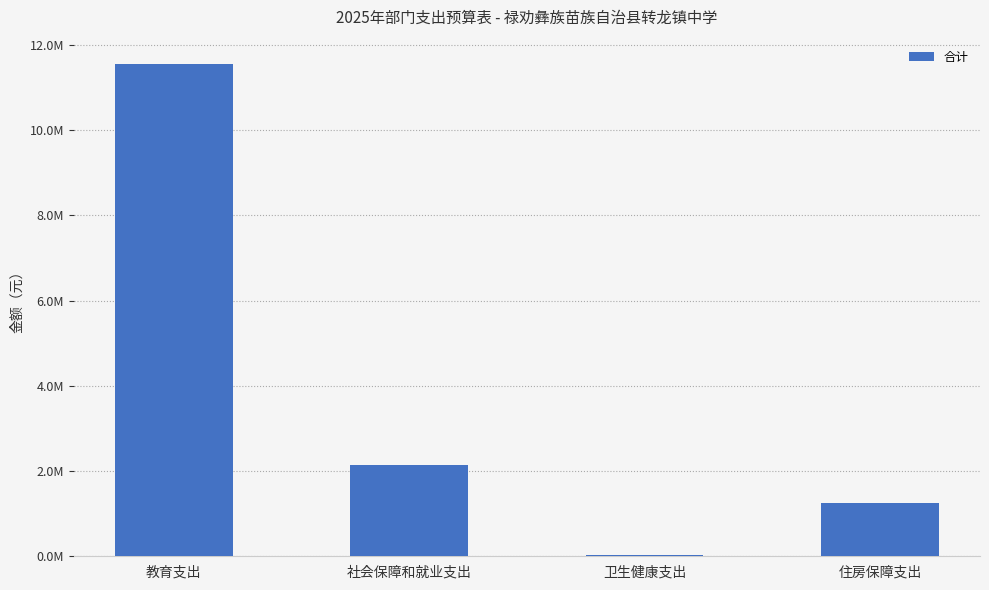

Are the bars horizontal?

No